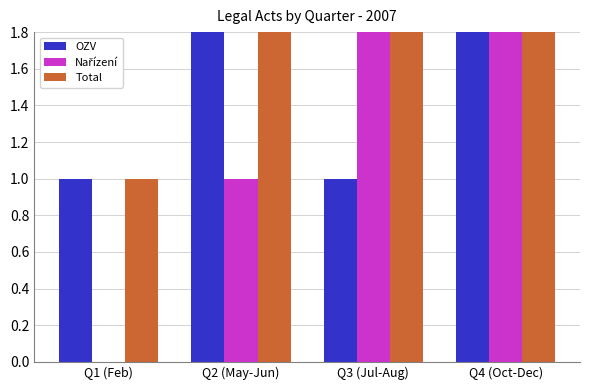

Count the Nařízení values in the range 1 to 2.

3